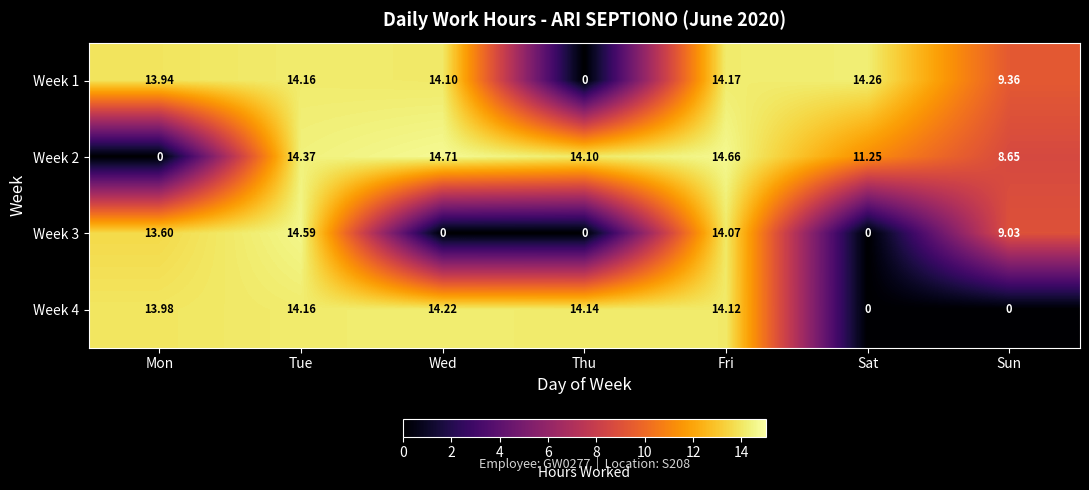

Which series has the largest total across all categories?

Week 1